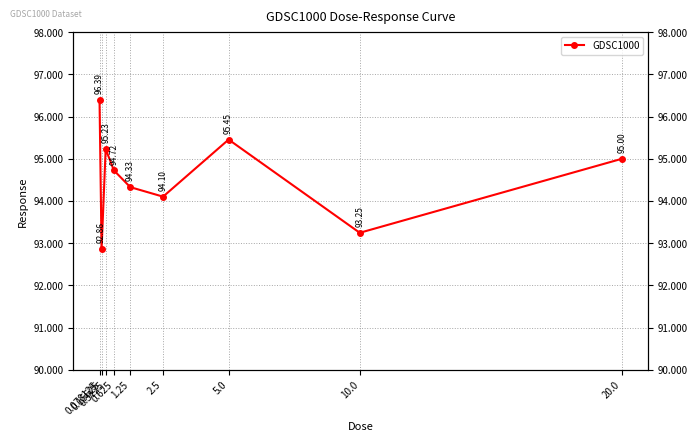

How many series are shown in this chart?

1